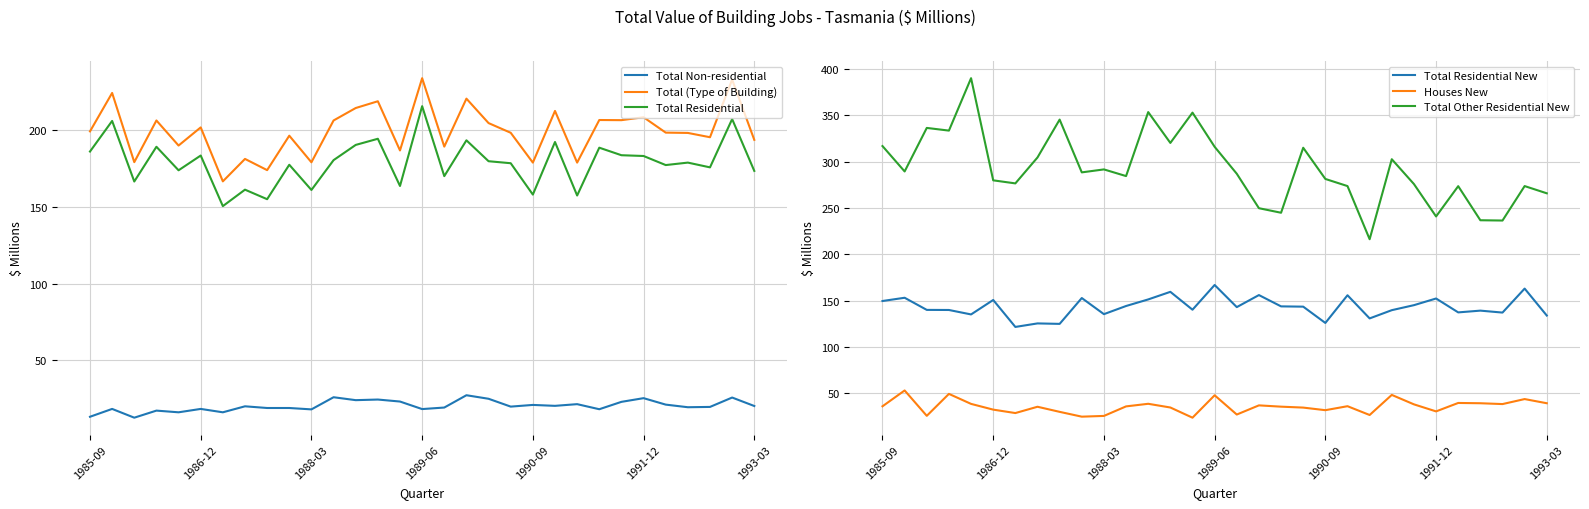

What is the average value of the Total (Type of Building) series?

199.2